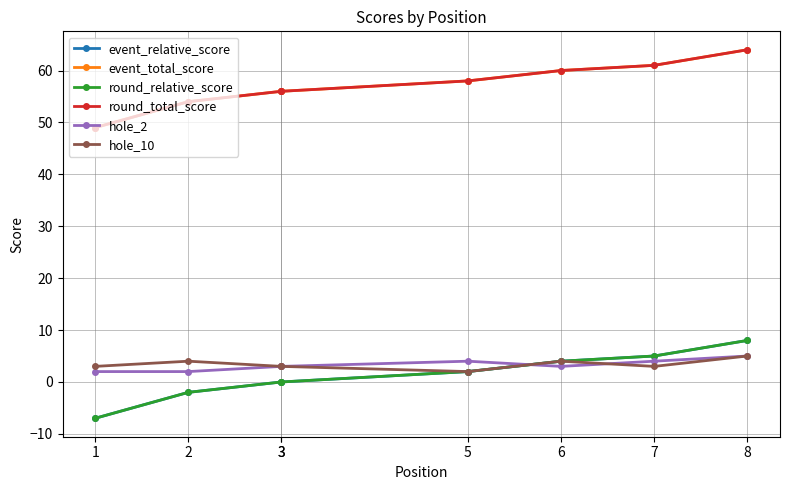

How many values in the hole_10 series are below 3?

1